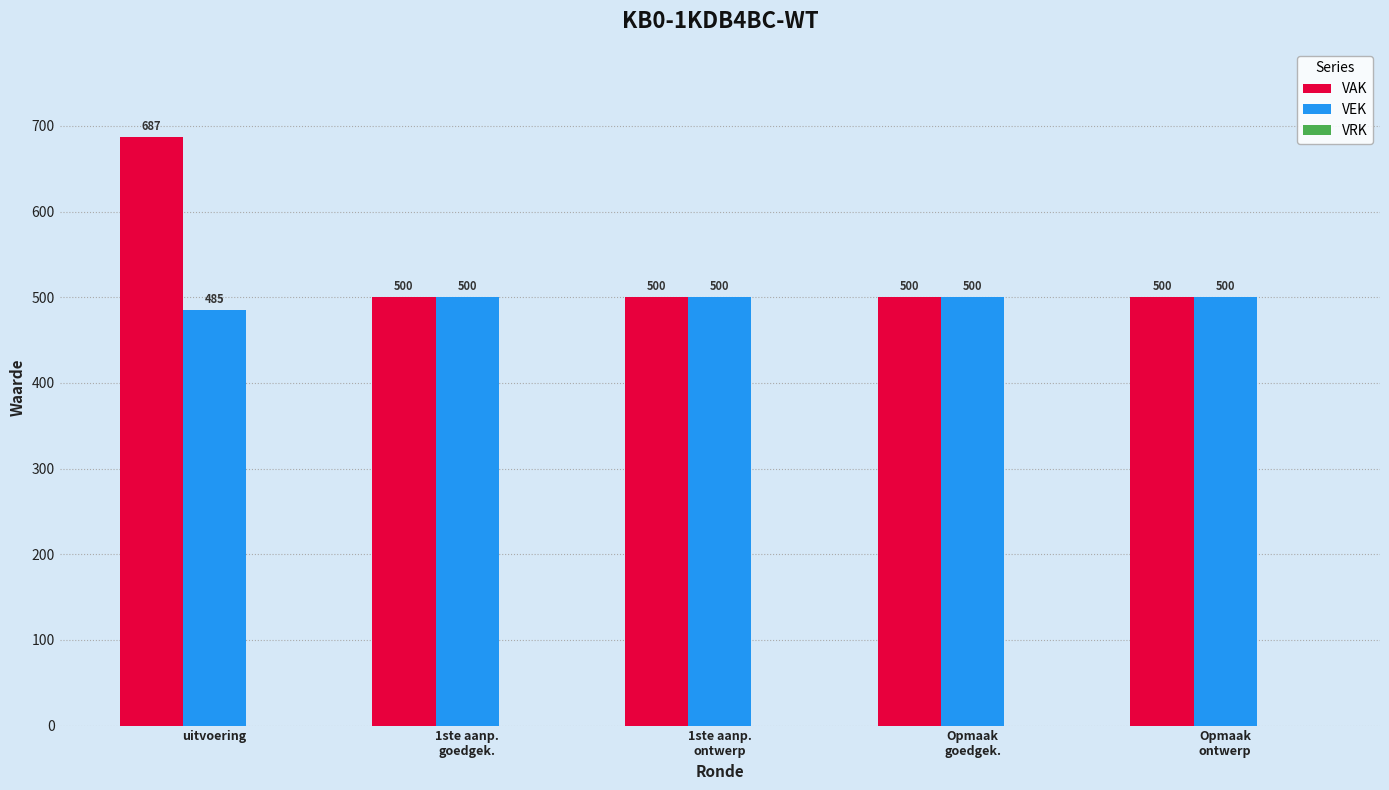

At how many categories does at least one series exceed 540?

1